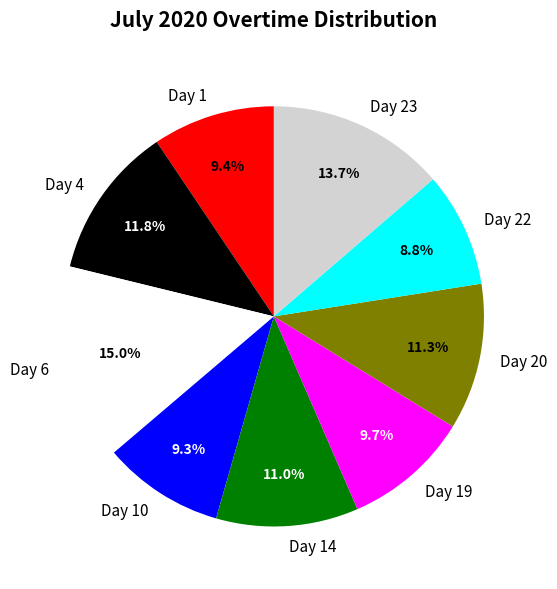

Does Day 10 represent more than half of the total?

No